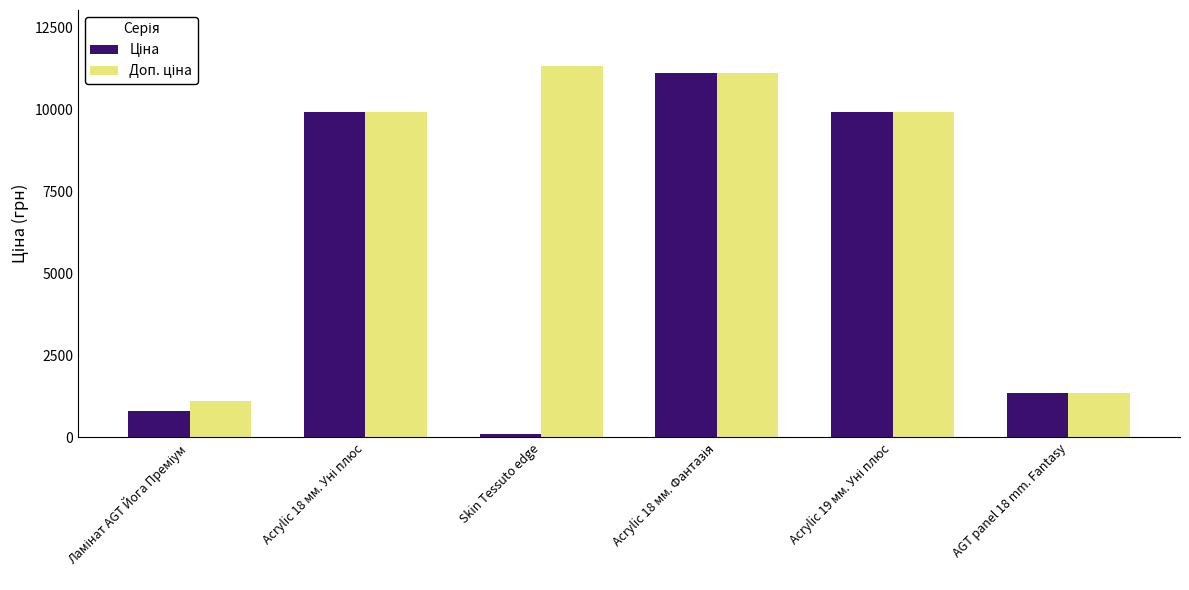

What is the greatest value displayed?

11334.0